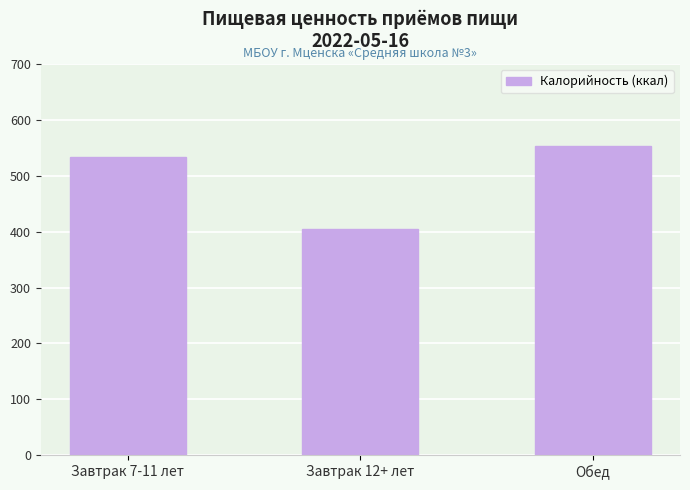

Does the chart contain stacked bars?

No